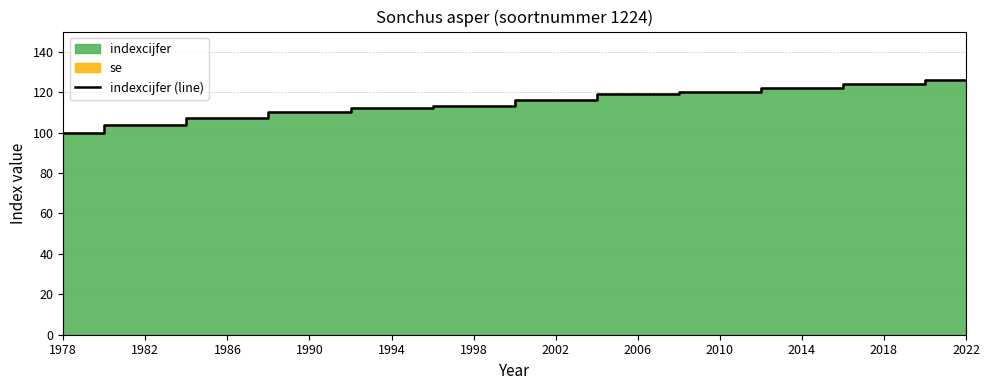

Rank the categories by value from lowest to highest.

1978, 1982, 1986, 1990, 1994, 1998, 2002, 2006, 2010, 2014, 2018, 2022